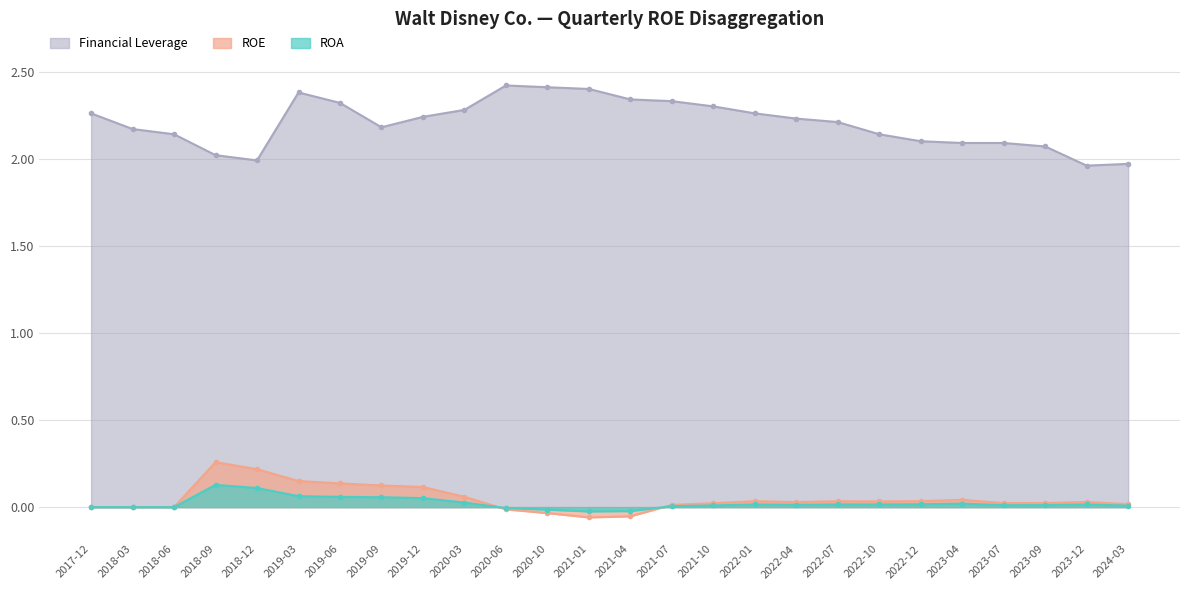

Rank the series by their maximum value, from lowest to highest.

ROA, ROE, Financial Leverage